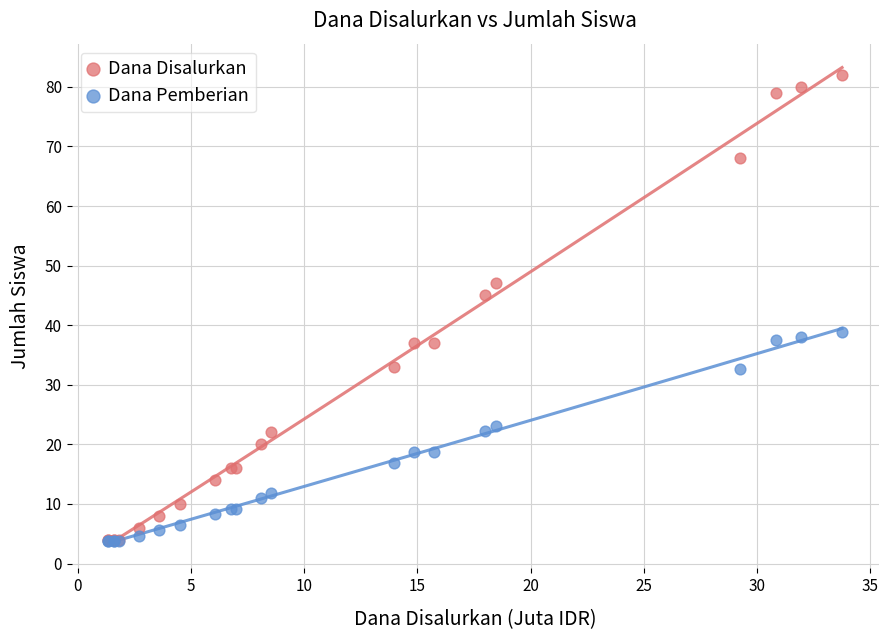

In the Dana Disalurkan series, what Y value is closest to 43?

45.0